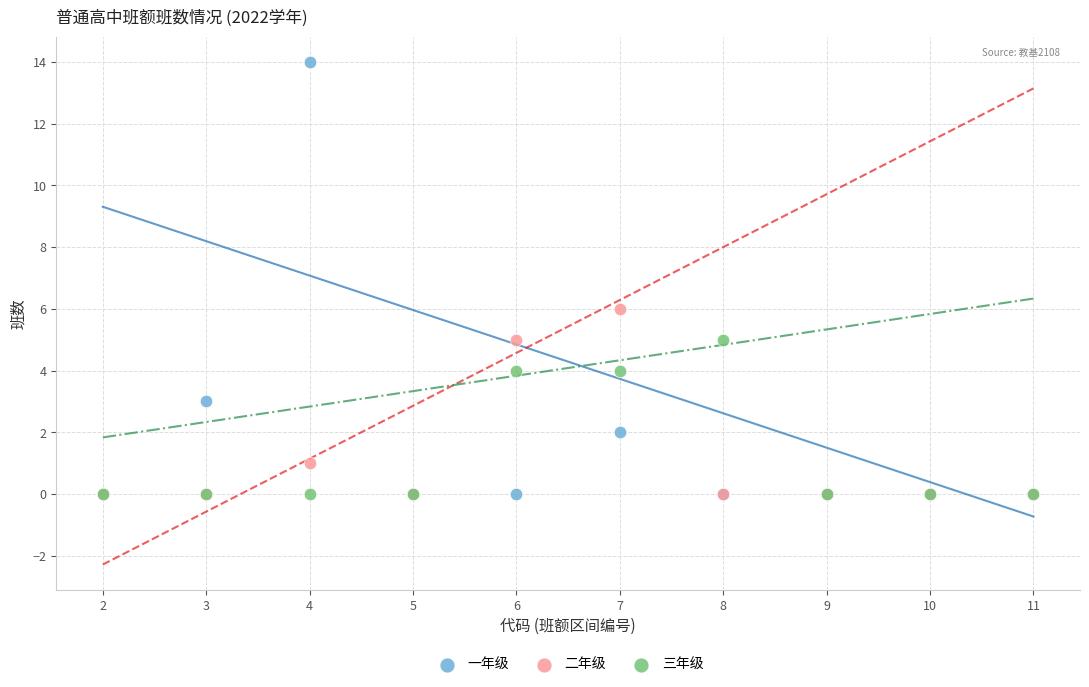

Across all series, what Y value is closest to 7?

6